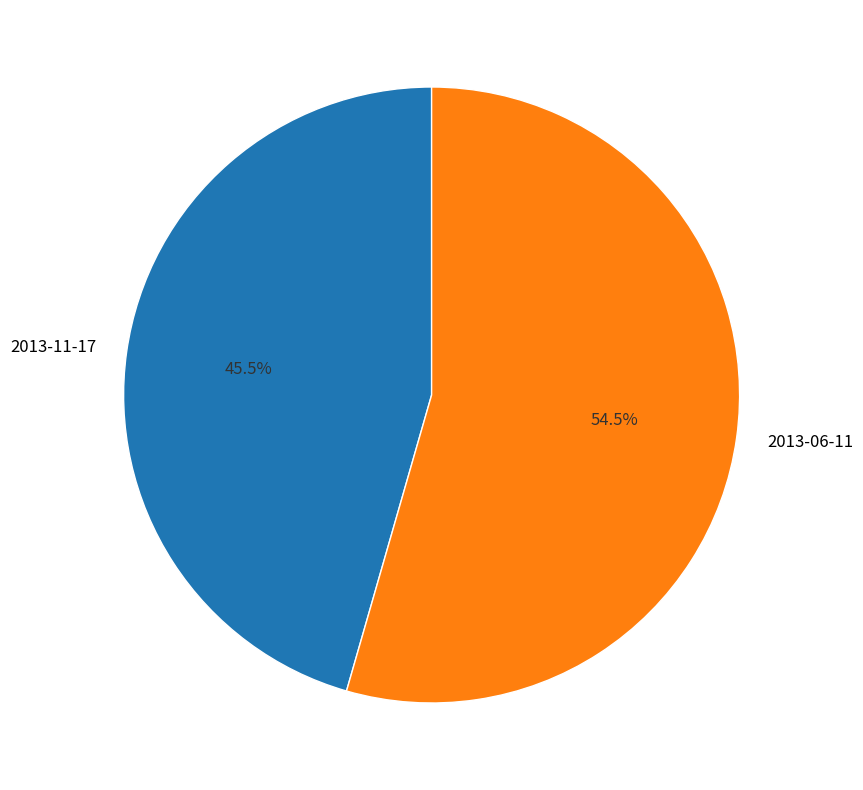

Rank the categories by value from lowest to highest.

2013-11-17, 2013-06-11